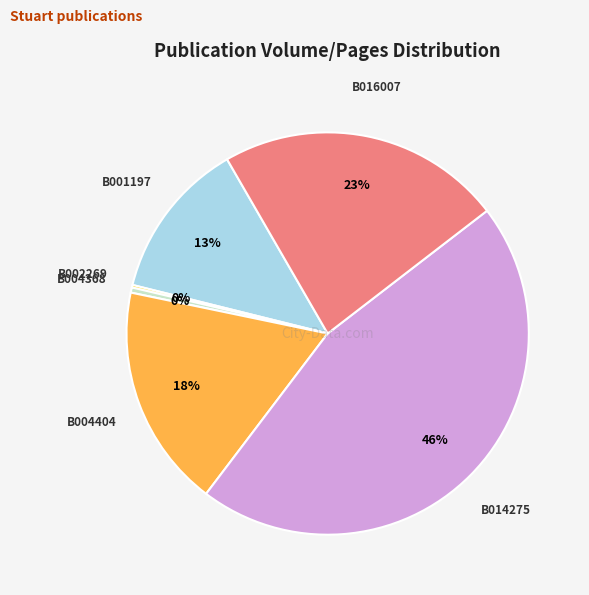

To the nearest percent, what is the combined percentage of B004404 and B014275?

64%